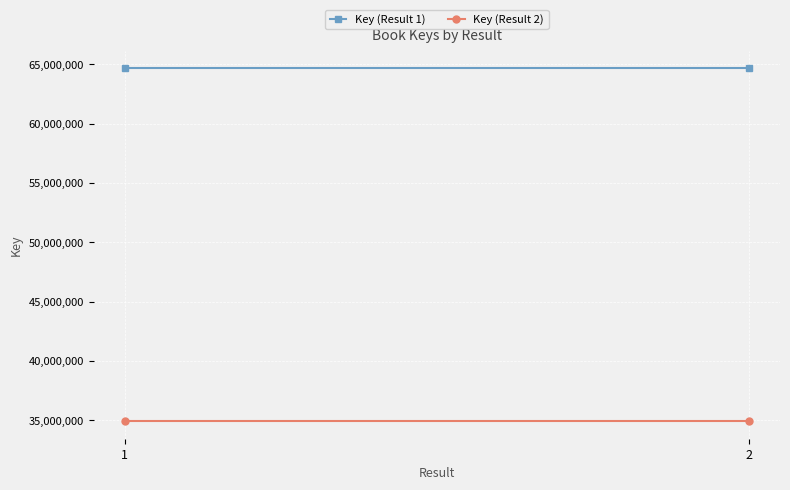

The Key (Result 1) series shows 107752354 at 1. True or false?

False